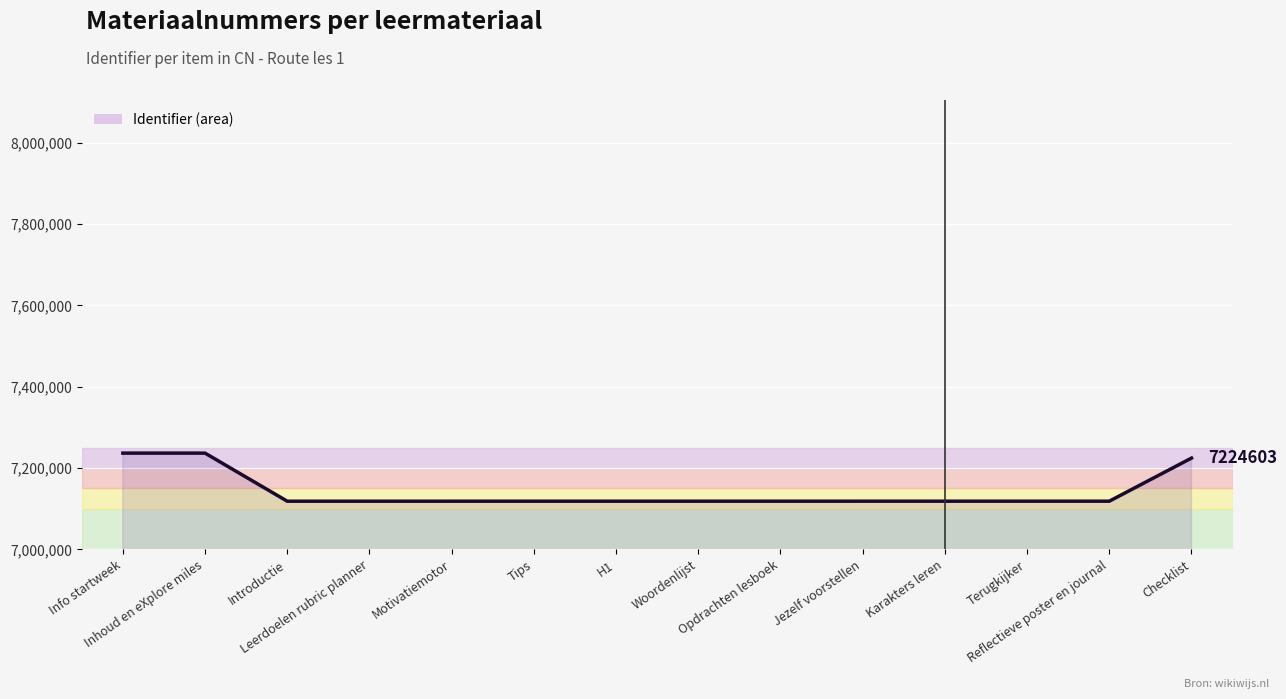

What is the average value?

7143031